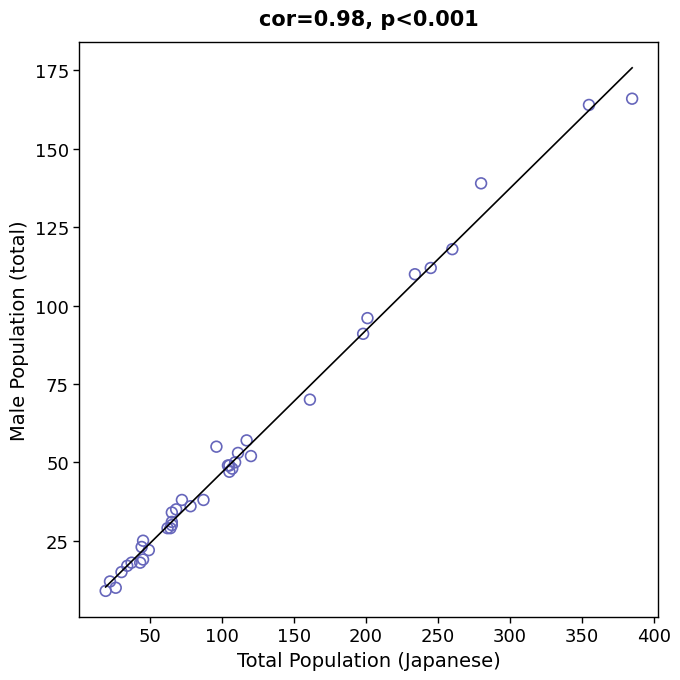

What Y value in the scatter plot is closest to 87?

91